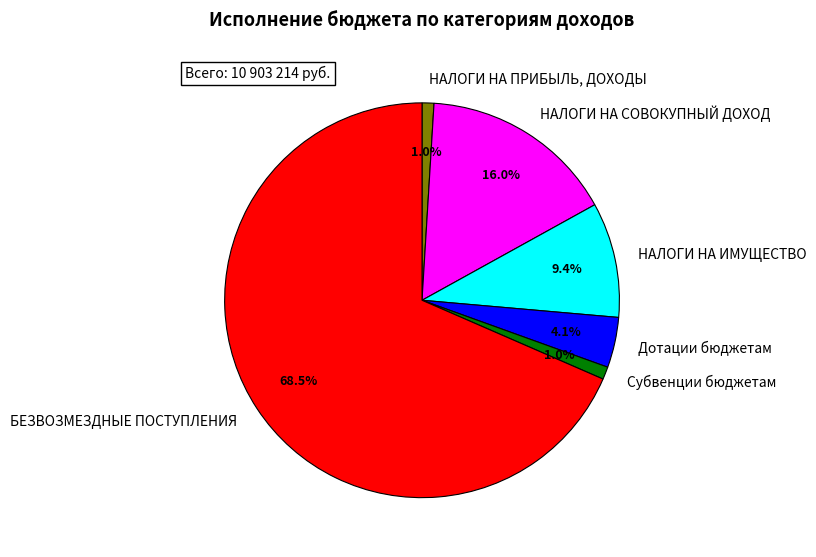

Which has a higher value, Субвенции бюджетам or НАЛОГИ НА ИМУЩЕСТВО?

НАЛОГИ НА ИМУЩЕСТВО